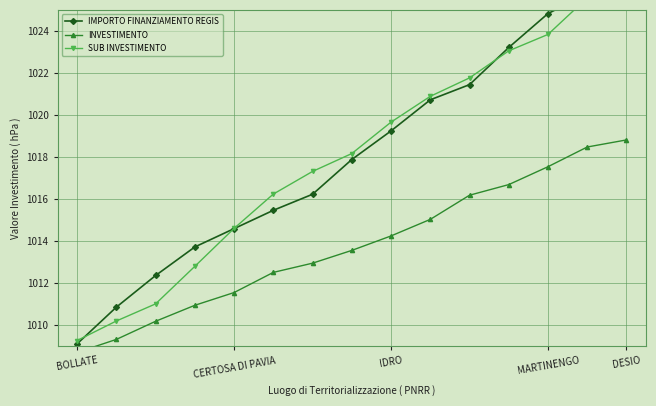

What is the value of the SUB INVESTIMENTO point at the 2nd from the left?

1010.2